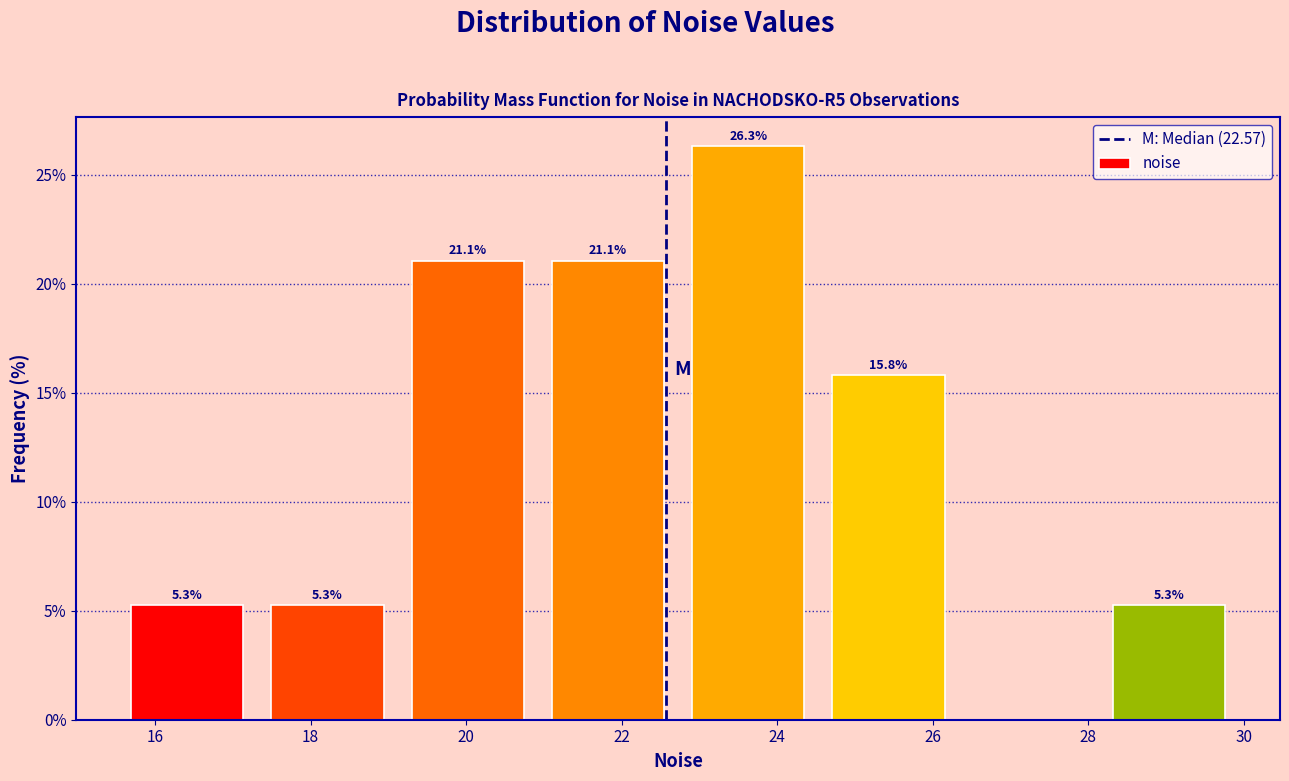

Which range on the x-axis has the tallest bar?

22.8 to 24.6